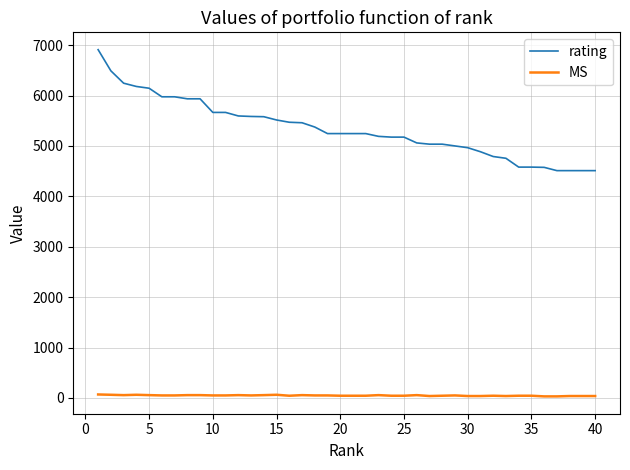

True or false: rating and MS intersect in this chart.

False